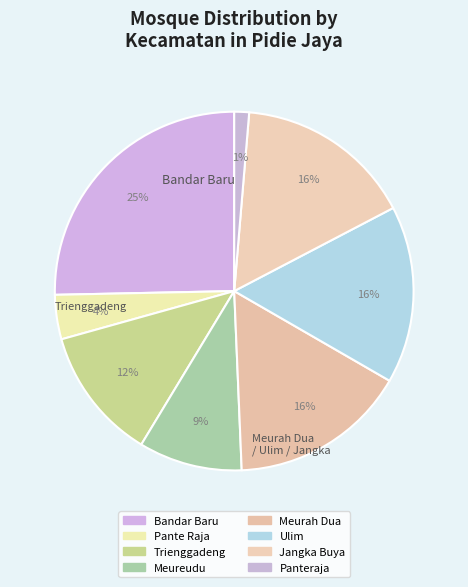

How many slices are in this pie chart?

8